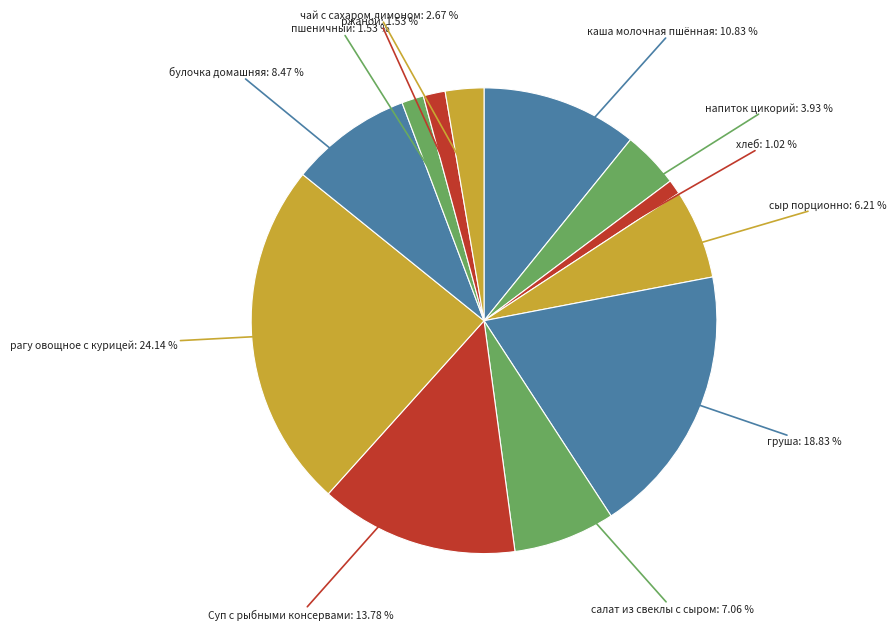

What percentage do рагу овощное с курицей and ржаной together represent?

25.7%